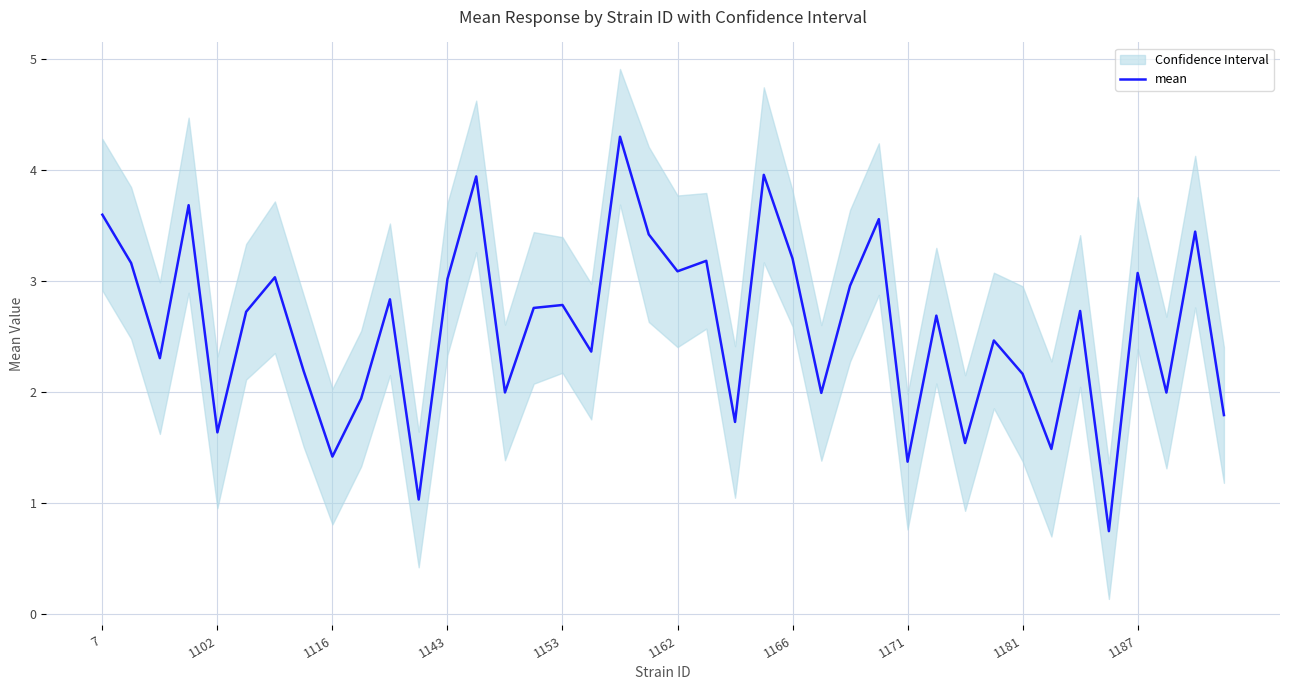

The value of mean at 1162 is 1.5. True or false?

False